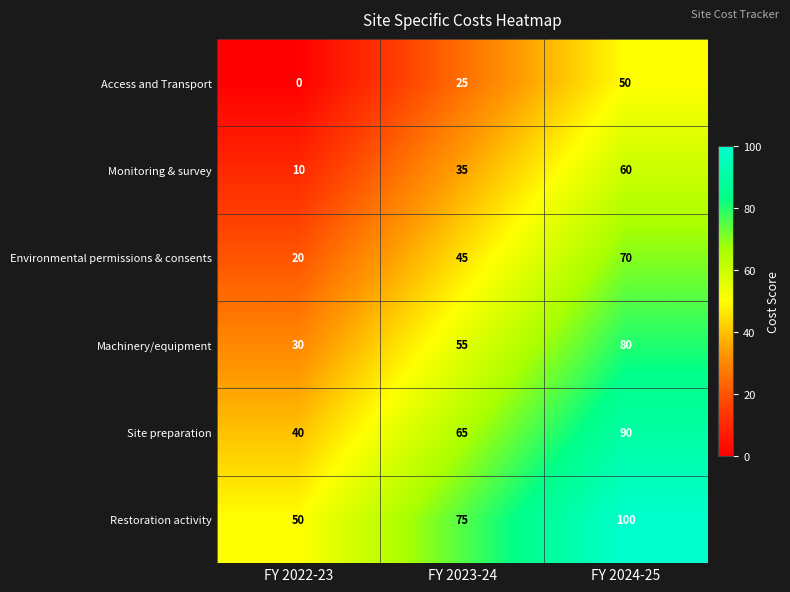

What is the difference between the second highest and minimum values in the Access and Transport series?

25